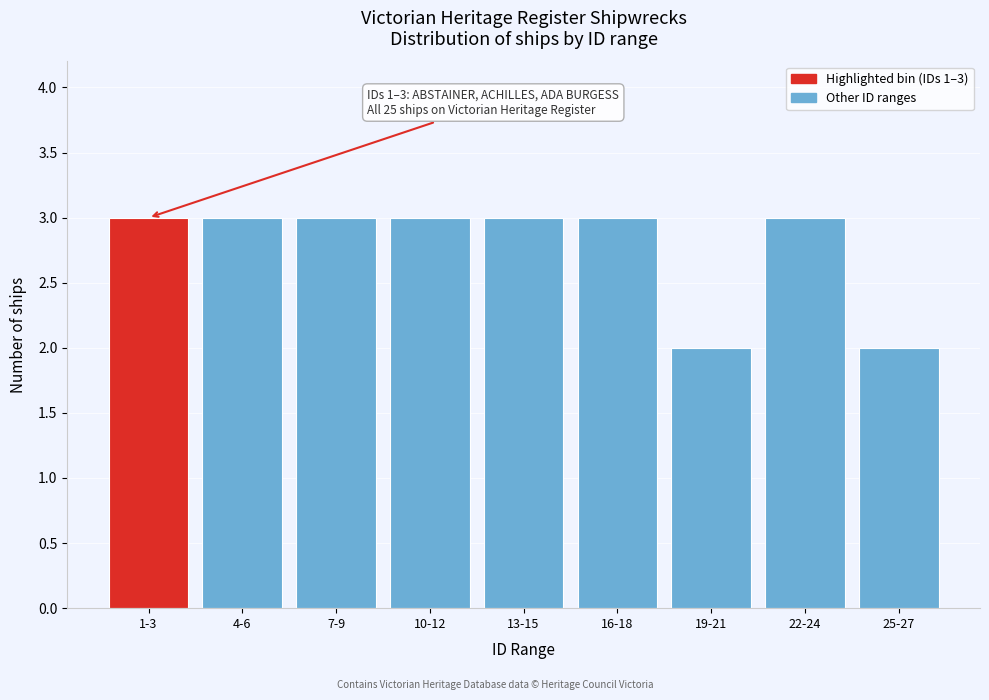

Reading left to right, transcribe all the data shown in this chart.

1-3=3	4-6=3	7-9=3	10-12=3	13-15=3	16-18=3	19-21=2	22-24=3	25-27=2